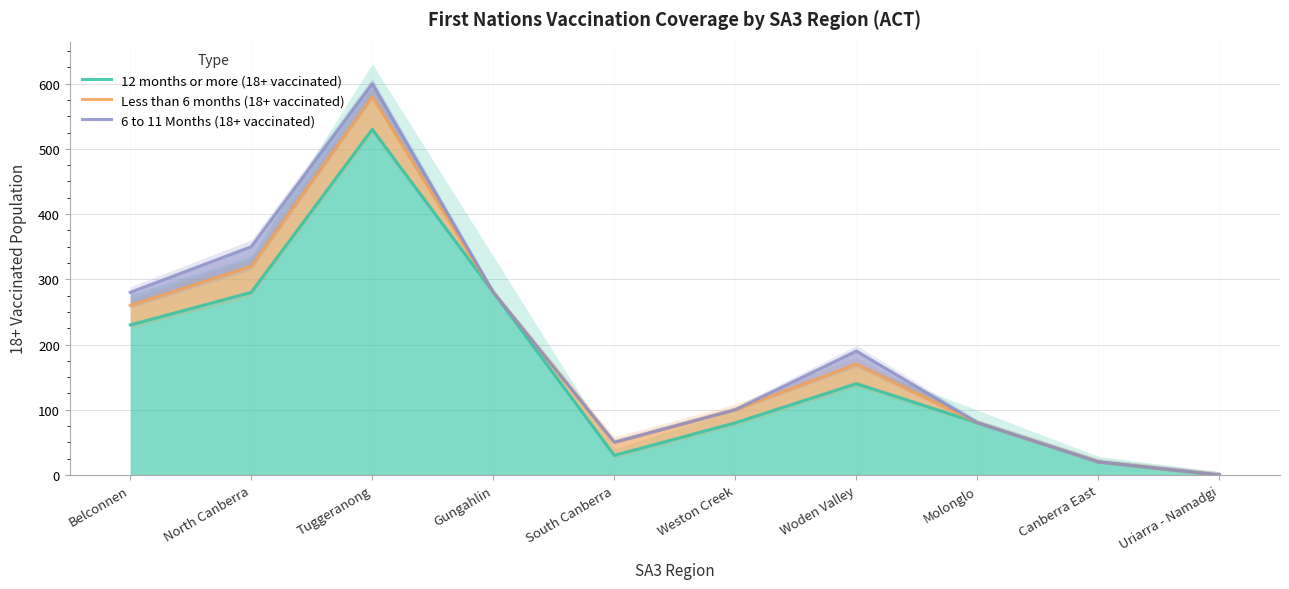

What is the label of the 4th point from the left?

Gungahlin